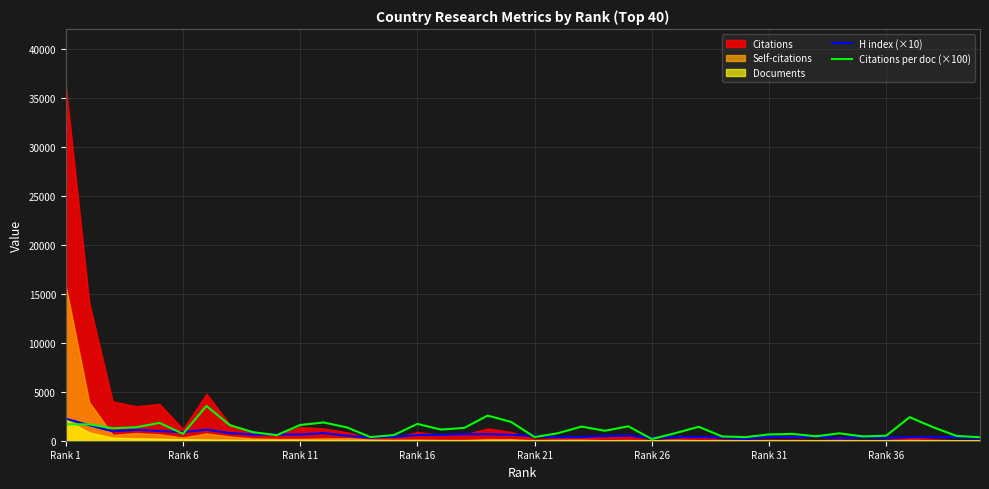

What is the highest value of the Citations per doc (×100) series?

3551.0